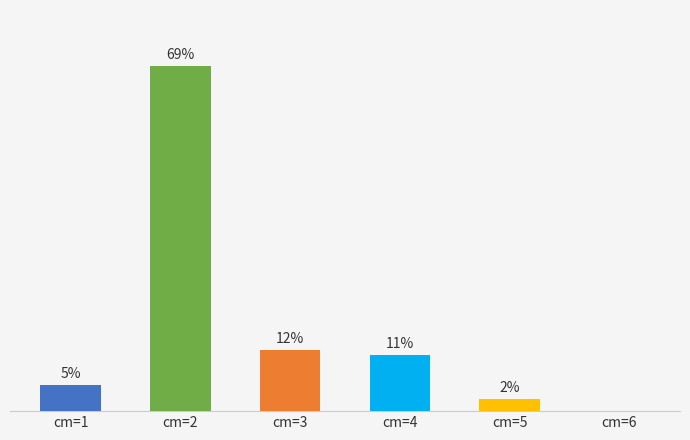

What is the sum of all values?

100.0